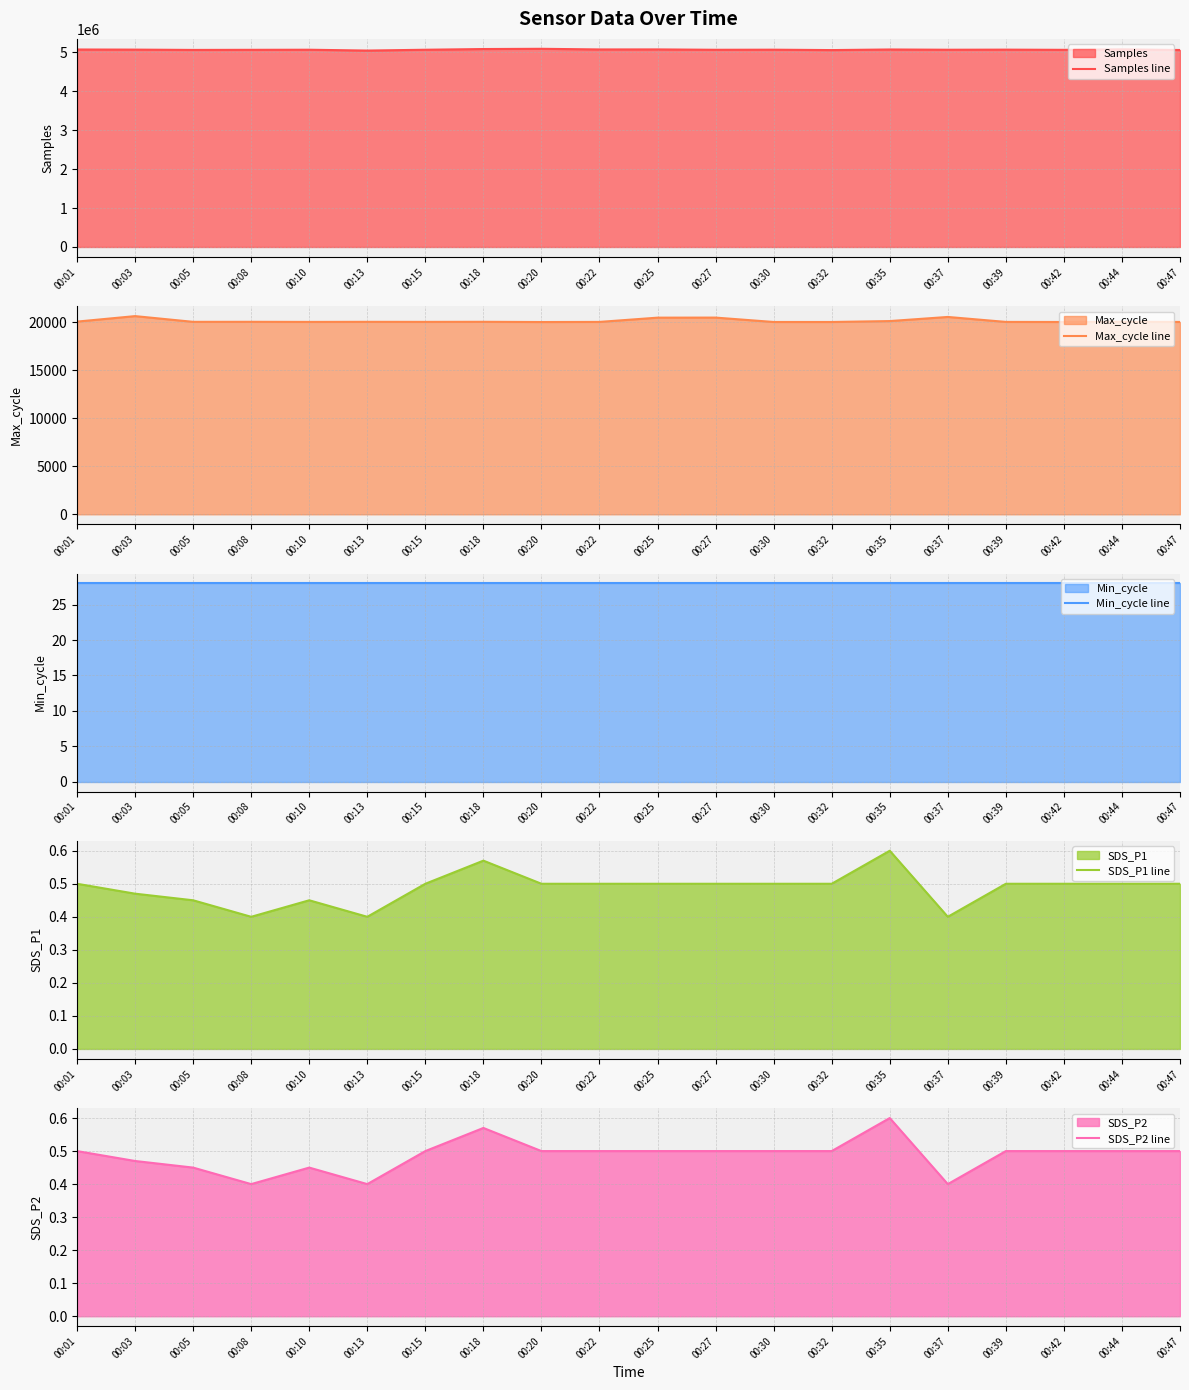

Where does the Max_cycle line series first go above 20041?

00:01